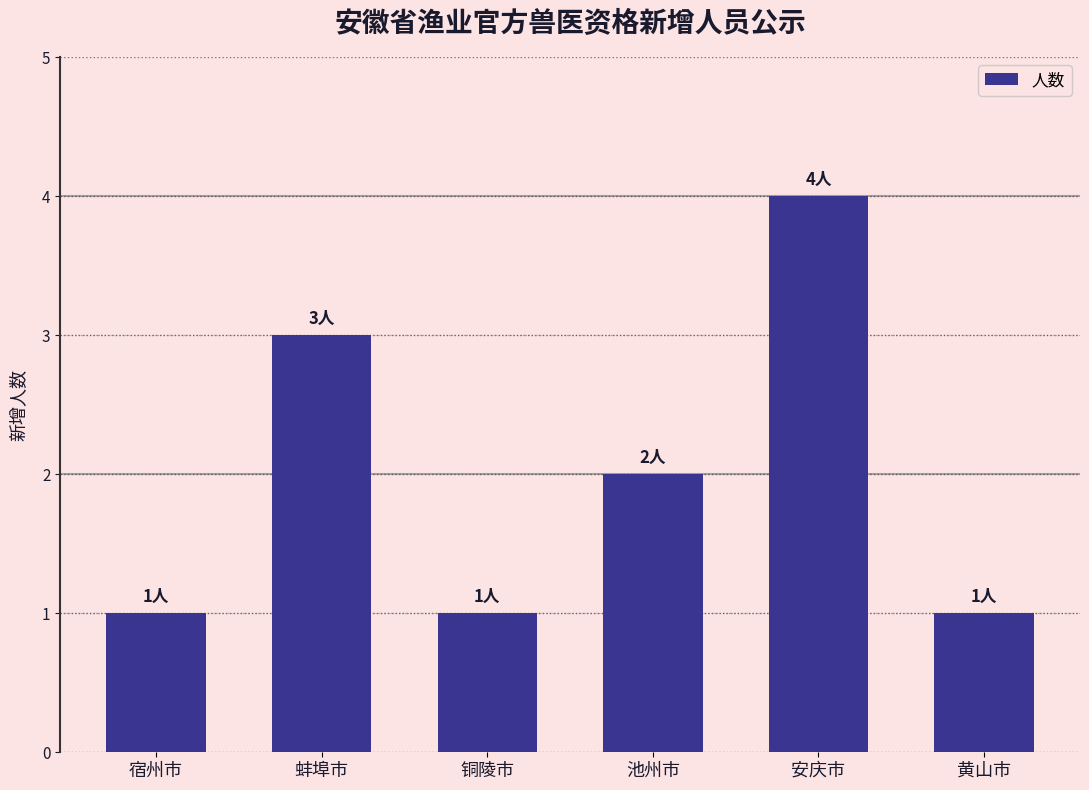

The value at 黄山市 is 1. True or false?

True